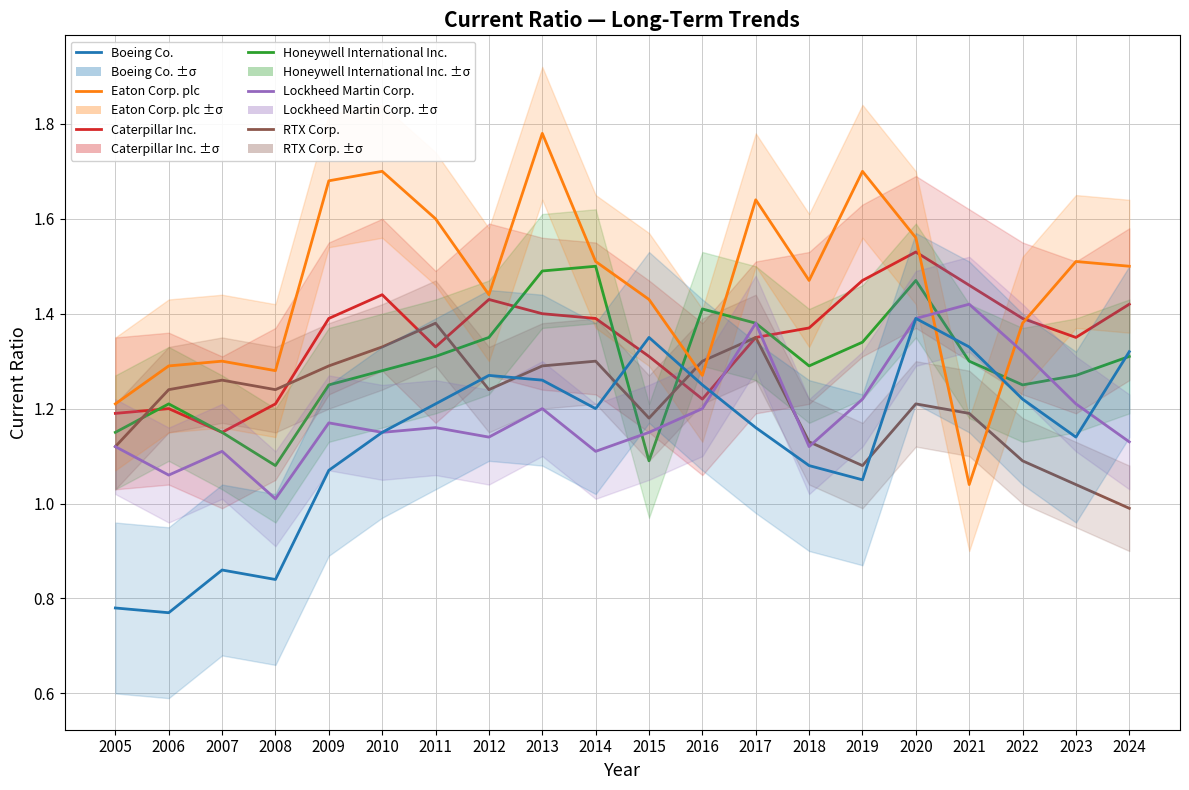

What is the total value across all series at 2012?

7.9